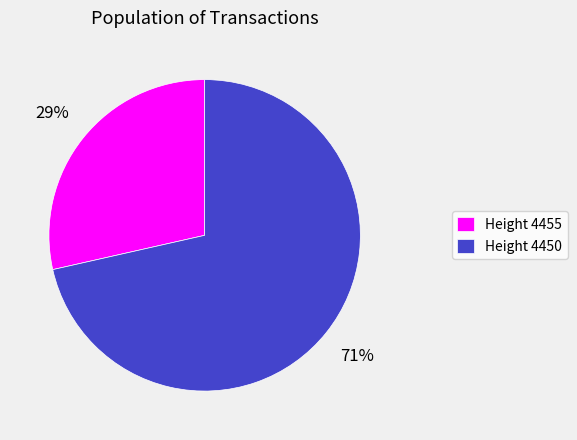

Is it true that Height 4450 is 78% of the pie?

False